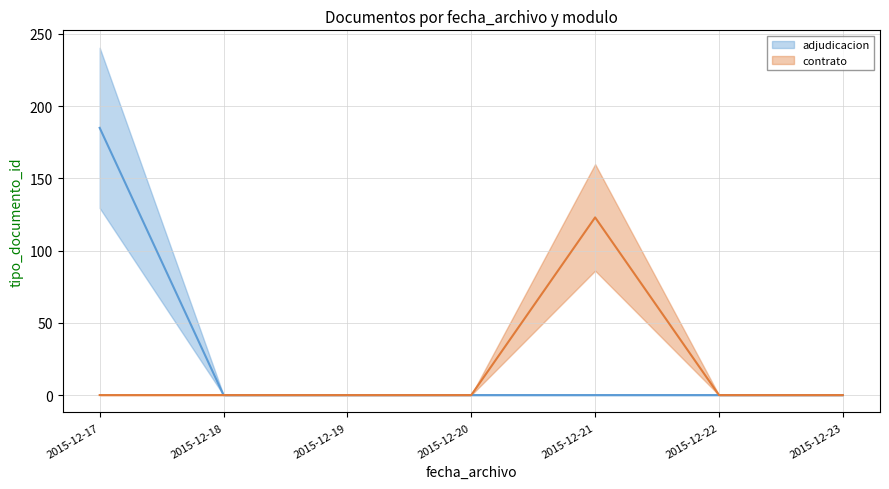

Reading right to left, what are all the values shown in this chart?

adjudicacion: 0	0	0	0	0	0	185
contrato: 0	0	123	0	0	0	0